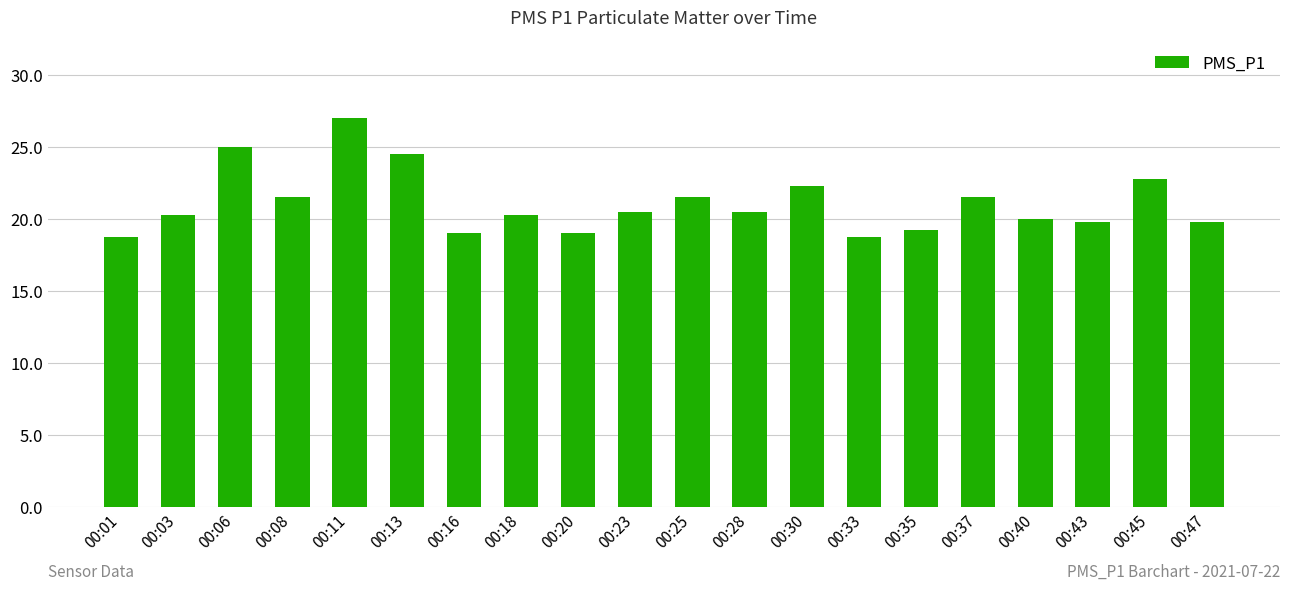

What is the change in value from 00:06 to 00:08?

-3.5